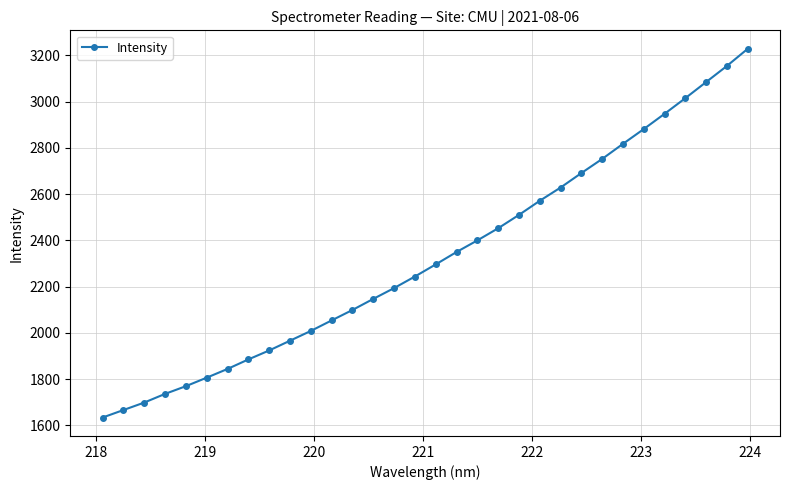

True or false: there are more than 2 points higher than both neighbors.

False